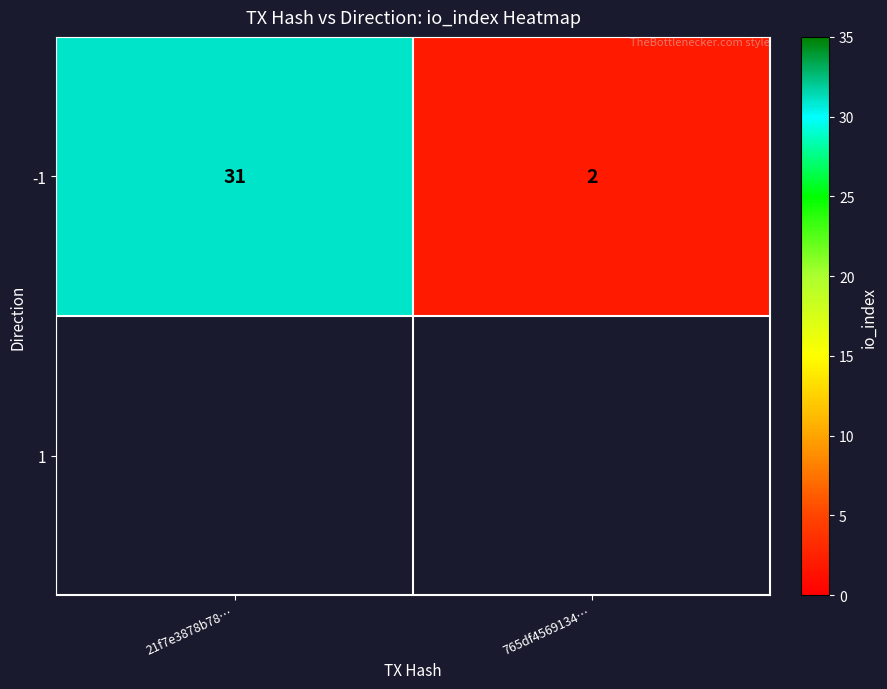

What is the greatest value displayed?

31